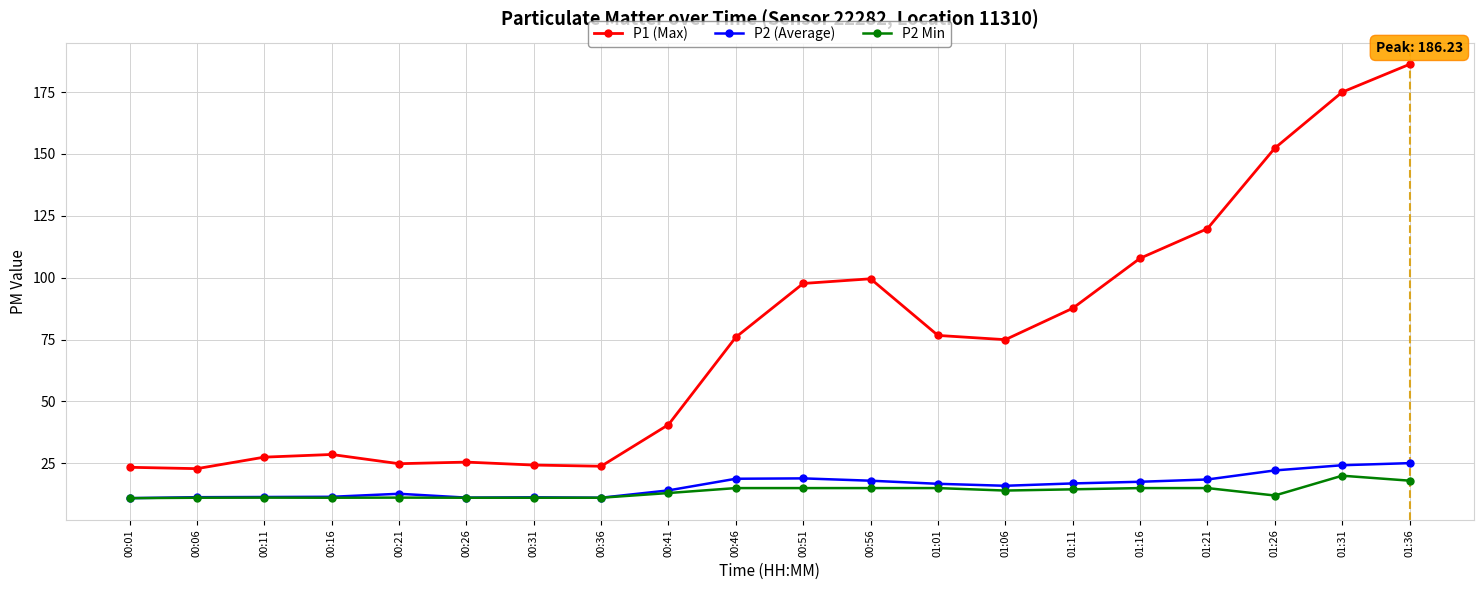

What is the label of the 7th point from the right?

01:06